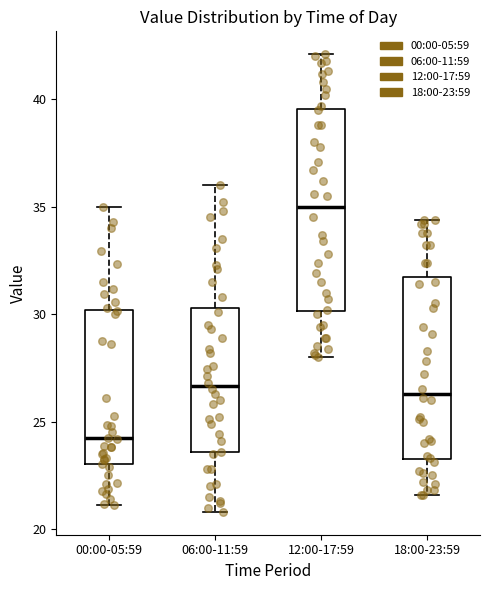

Where is the lower edge of the box for 18:00-23:59 on the y-axis? The values are not printed on the chart, so give them approximately, as read against the axis.

23.5